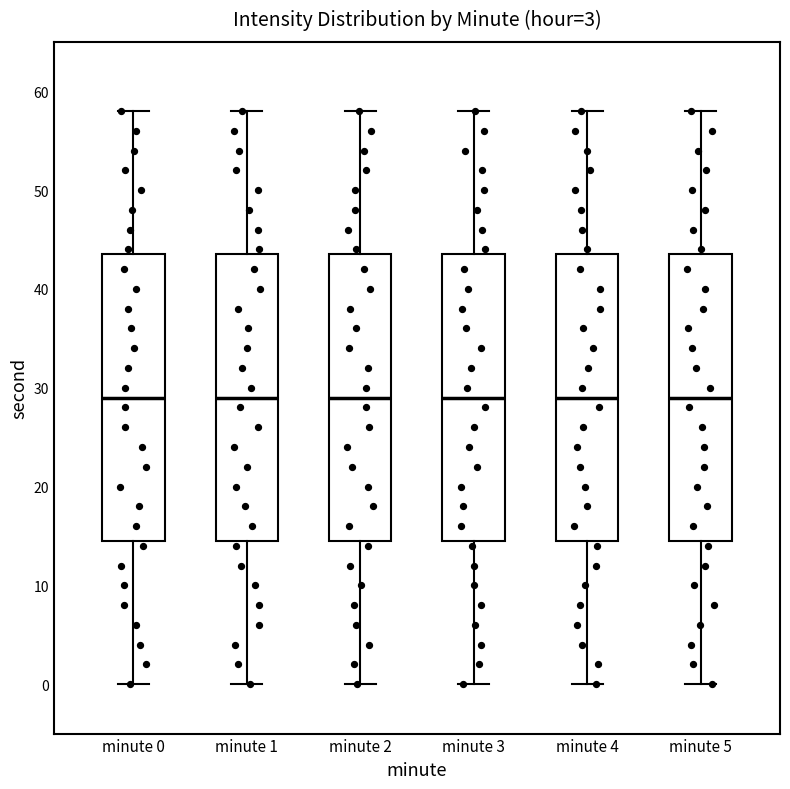

Where is the lower edge of the box for minute 1 on the y-axis? The values are not printed on the chart, so give them approximately, as read against the axis.

15